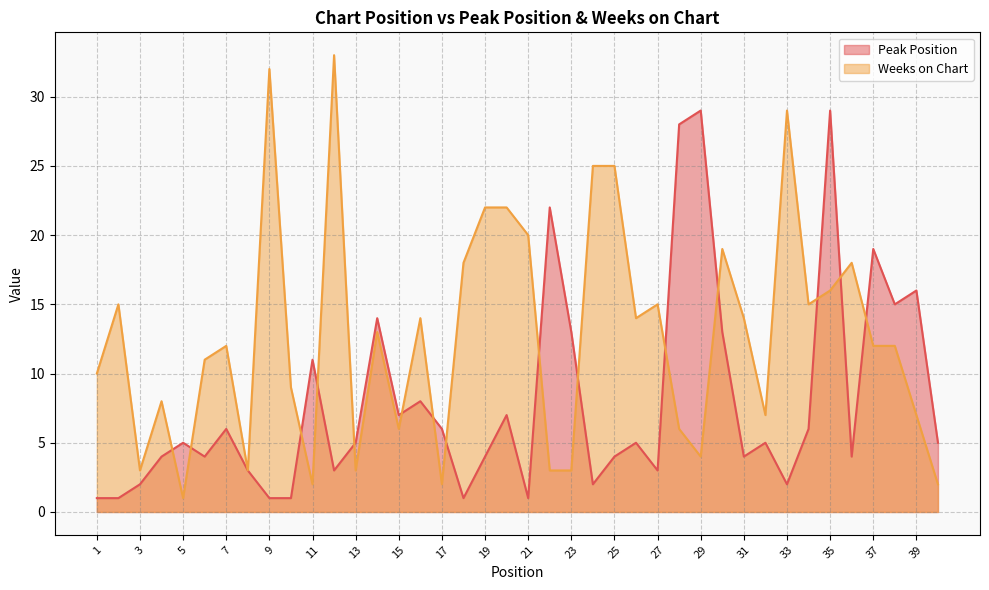

List the series in order of their overall mean, lowest first.

Peak Position, Weeks on Chart